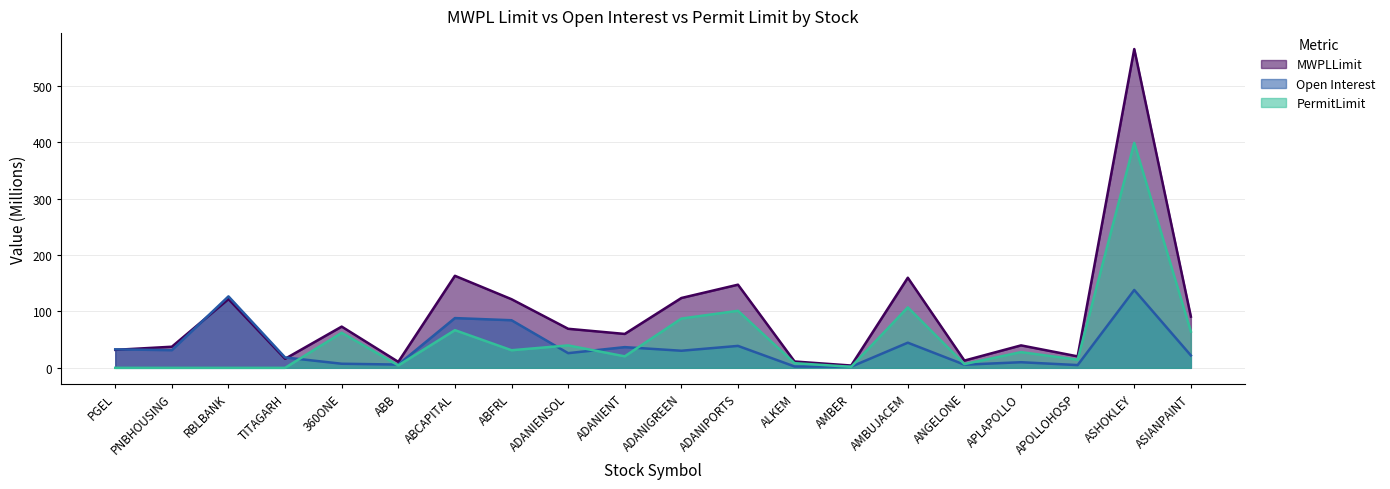

Which series has the widest spread of values?

MWPLLimit